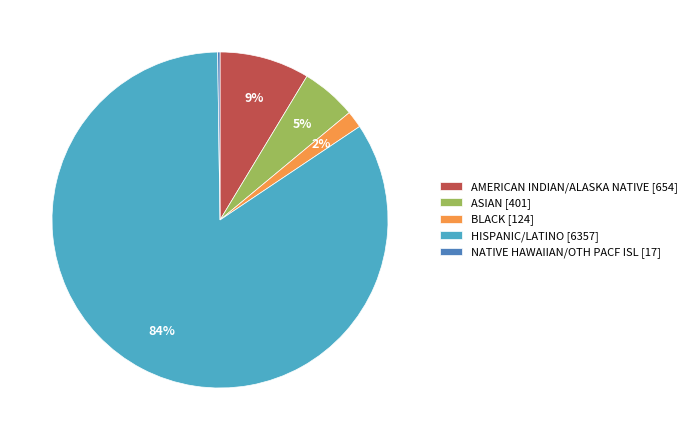

Is there a majority slice in this chart?

Yes